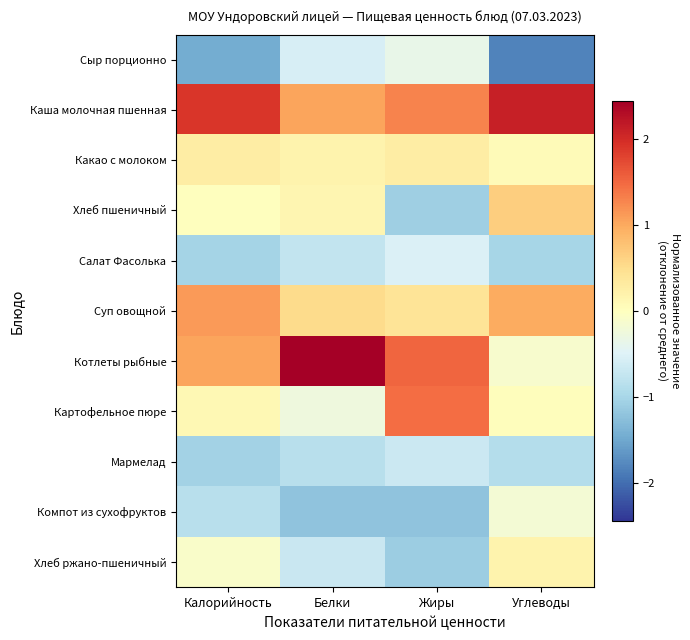

Reading left to right, list all the values displayed in this chart.

Сыр порционно: Калорийность=-1.5	Белки=-0.6	Жиры=-0.3	Углеводы=-1.8
Каша молочная пшенная: Калорийность=1.9	Белки=1.0	Жиры=1.3	Углеводы=2.1
Какао с молоком: Калорийность=0.3	Белки=0.2	Жиры=0.3	Углеводы=0.1
Хлеб пшеничный: Калорийность=0.0	Белки=0.1	Жиры=-1.1	Углеводы=0.7
Салат Фасолька: Калорийность=-1.0	Белки=-0.8	Жиры=-0.5	Углеводы=-1.0
Суп овощной: Калорийность=1.1	Белки=0.5	Жиры=0.4	Углеводы=1.0
Котлеты рыбные: Калорийность=1.0	Белки=2.4	Жиры=1.5	Углеводы=-0.1
Картофельное пюре: Калорийность=0.1	Белки=-0.3	Жиры=1.5	Углеводы=0.0
Мармелад: Калорийность=-1.0	Белки=-0.8	Жиры=-0.7	Углеводы=-0.9
Компот из сухофруктов: Калорийность=-0.8	Белки=-1.2	Жиры=-1.2	Углеводы=-0.2
Хлеб ржано-пшеничный: Калорийность=-0.1	Белки=-0.7	Жиры=-1.1	Углеводы=0.2